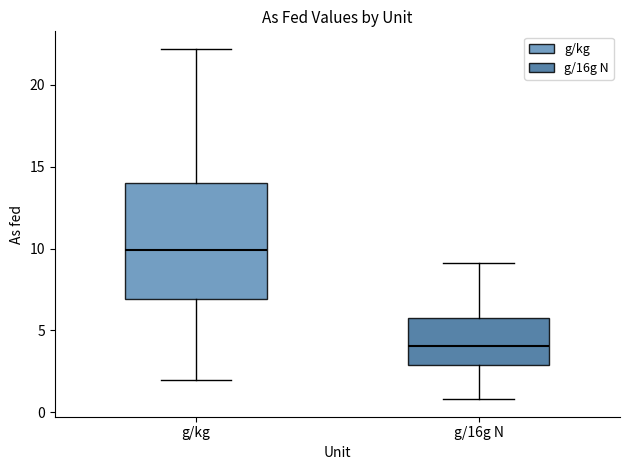

Reading left to right, transcribe this box plot: for each box, give where its median line is, the range the box spans, and where its two whiskers end, as read against the y-axis. The values are not printed on the chart, so give them approximately, as read against the axis.

g/kg: median 10, box 7 to 14, whiskers 2 to 22
g/16g N: median 4, box 3 to 6, whiskers 1 to 9